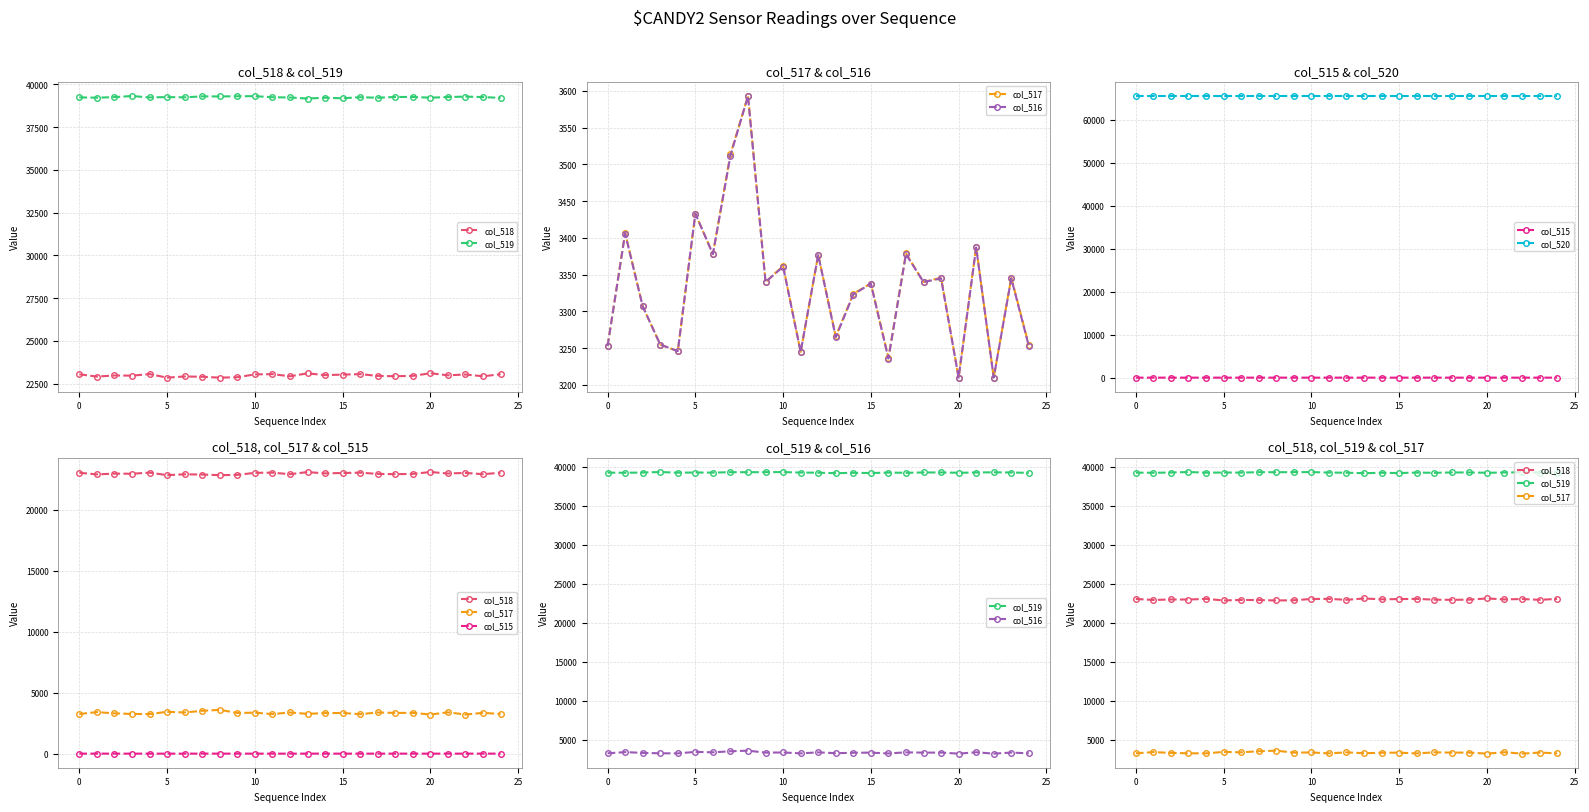

What is the average value of the col_516 series?

3333